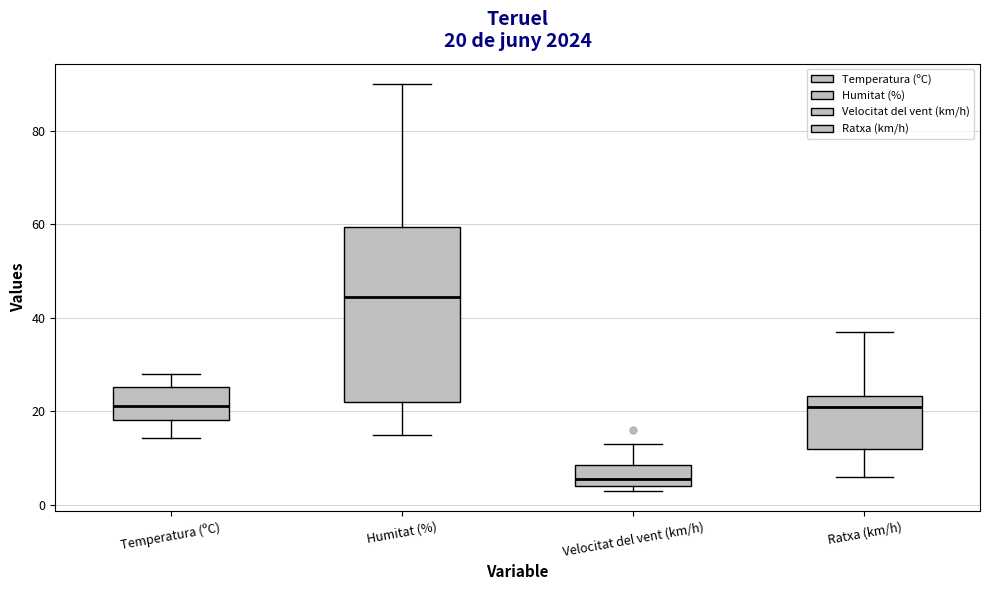

Comparing the boxes themselves (not the whiskers), which one is the tallest?

Humitat (%)